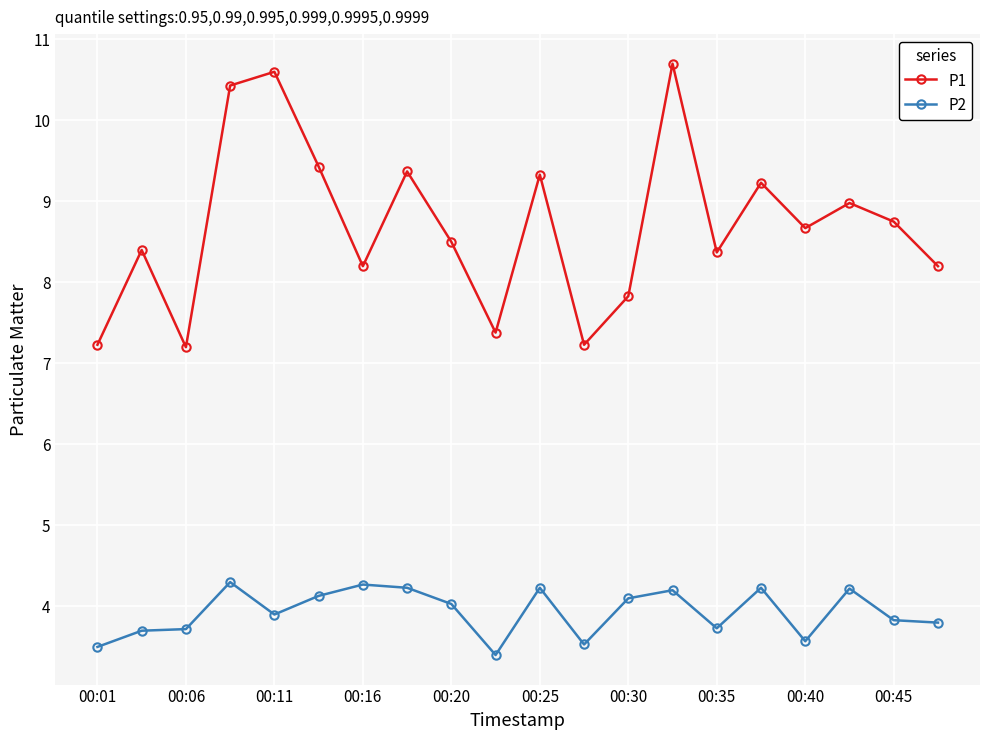

List the series in order of their overall mean, highest first.

P1, P2